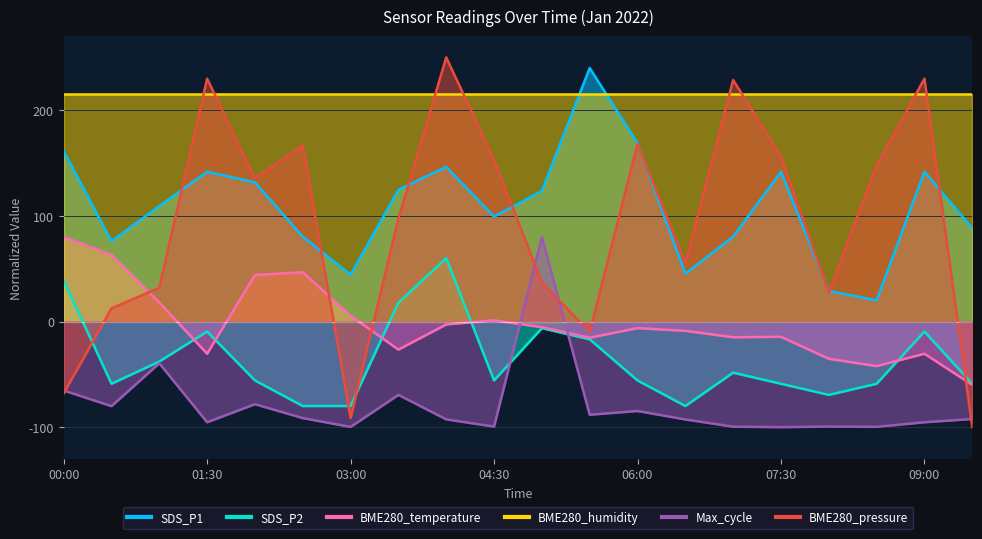

What is the approximate value of Max_cycle at 05:30?

-88.3